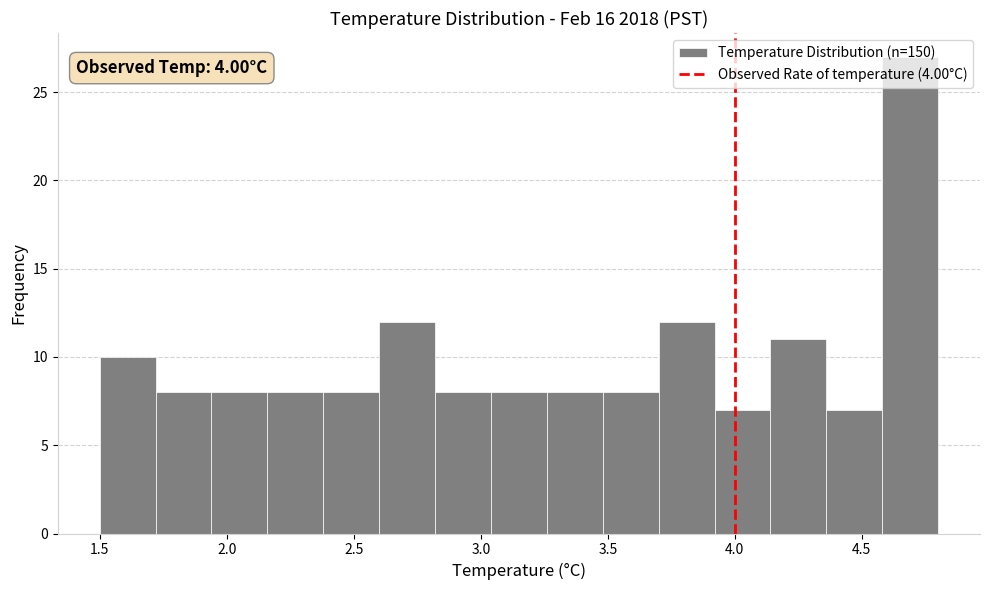

Which range on the x-axis has the tallest bar?

4.58 to 4.80